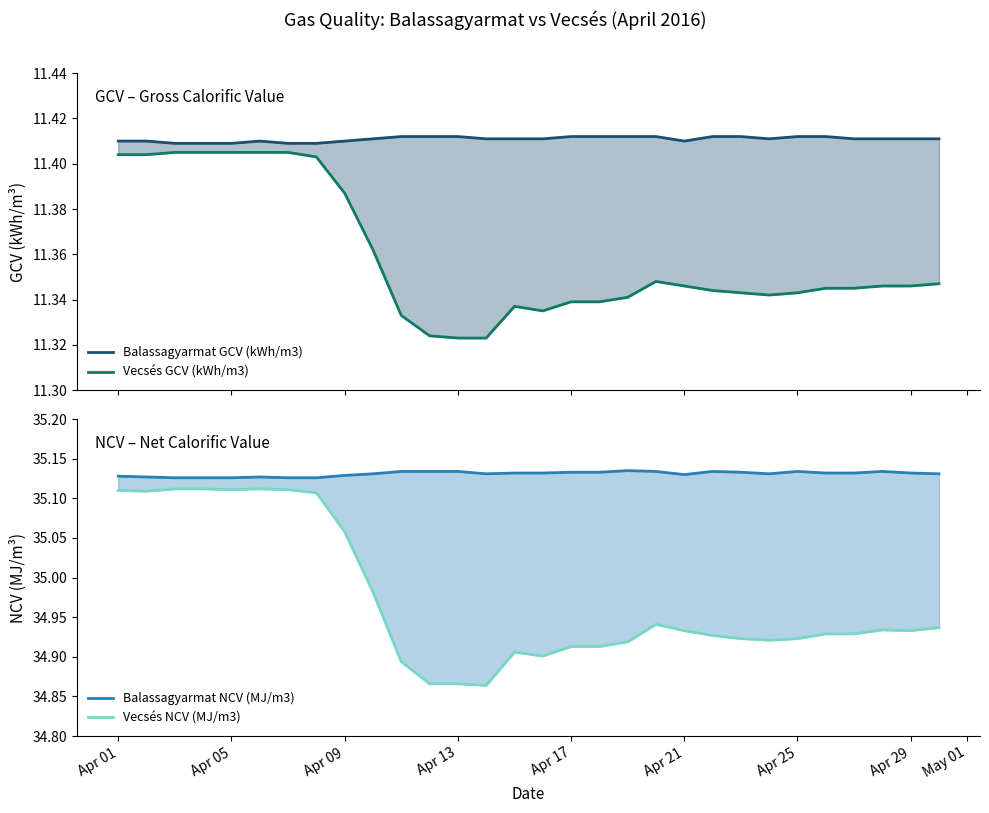

True or false: Vecsés NCV (MJ/m3) has more than 1 points higher than both neighbors.

True